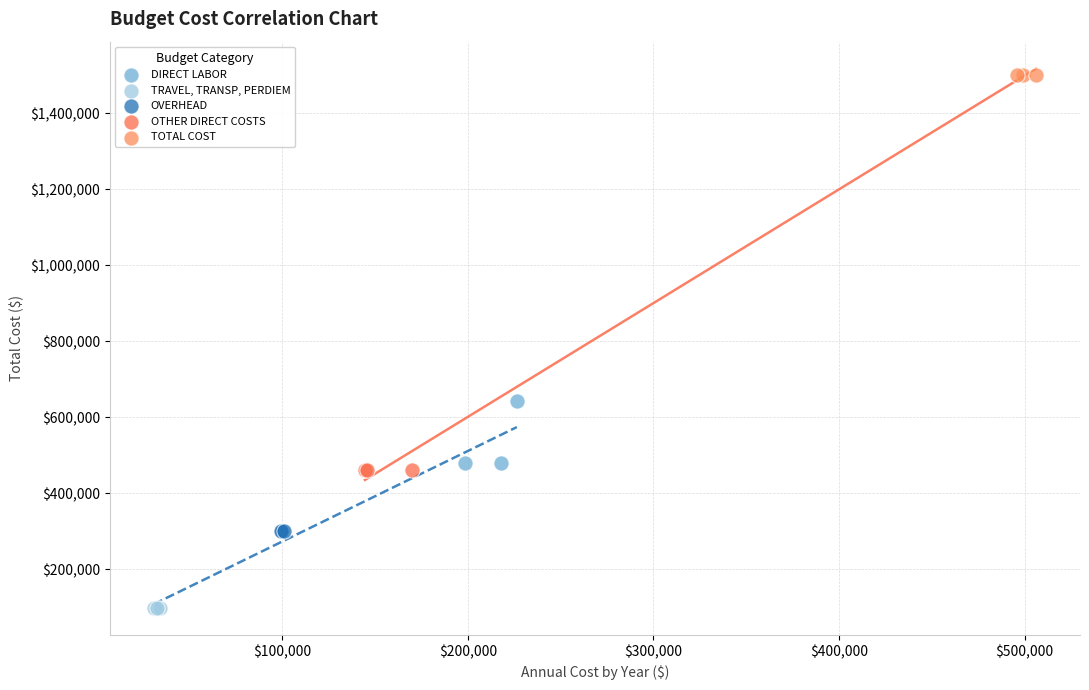

What are all the series names shown in the legend?

DIRECT LABOR, TRAVEL, TRANSP, PERDIEM, OVERHEAD, OTHER DIRECT COSTS, TOTAL COST